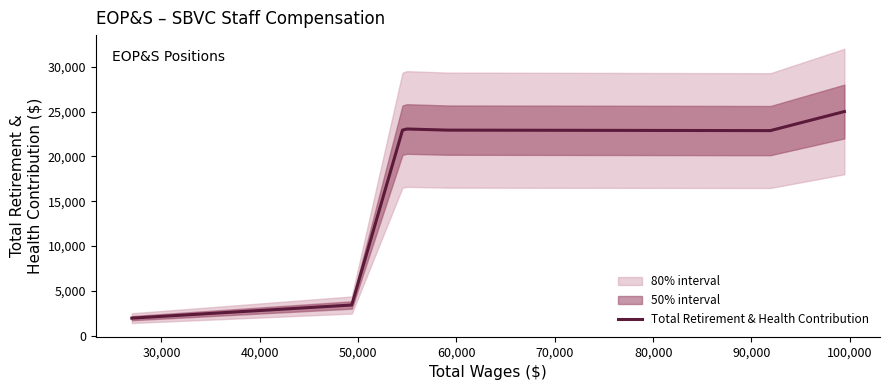

What is the minimum value for Total Retirement & Health Contribution?

1942